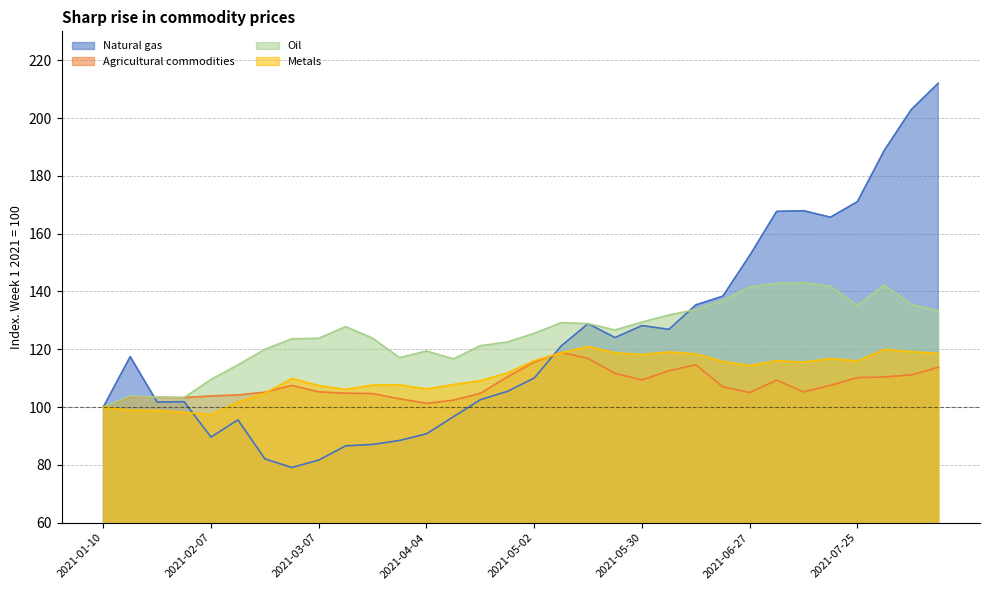

Reading left to right, transcribe all the data shown in this chart.

Natural gas: 100.0	117.5	101.7	101.9	89.6	95.6	82.1	79.1	81.7	86.6	87.1	88.5	90.8	96.7	102.6	105.4	110.1	121.1	128.9	124.1	128.2	126.9	135.3	138.4	152.4	167.7	167.9	165.7	171.1	188.9	202.9	212.0
Agricultural commodities: 100.0	103.6	103.4	103.3	103.9	104.2	105.2	107.5	105.3	104.8	104.7	102.9	101.3	102.4	104.8	110.5	115.6	118.9	116.8	111.7	109.4	112.6	114.7	107.0	105.0	109.3	105.3	107.5	110.2	110.4	111.1	113.8
Oil: 100.0	103.9	103.4	103.3	109.6	114.6	120.0	123.7	123.8	127.8	123.9	117.1	119.4	116.7	121.2	122.5	125.5	129.2	128.9	126.7	129.4	131.9	133.8	137.0	141.6	142.8	143.1	141.8	135.2	142.2	135.5	133.3
Metals: 100.0	98.9	98.8	98.2	97.4	101.8	104.8	109.9	107.5	106.1	107.6	107.7	106.3	107.8	109.2	111.8	116.0	118.8	121.0	118.8	118.2	119.1	118.4	115.8	114.4	116.0	115.6	116.8	116.0	120.0	119.2	118.6